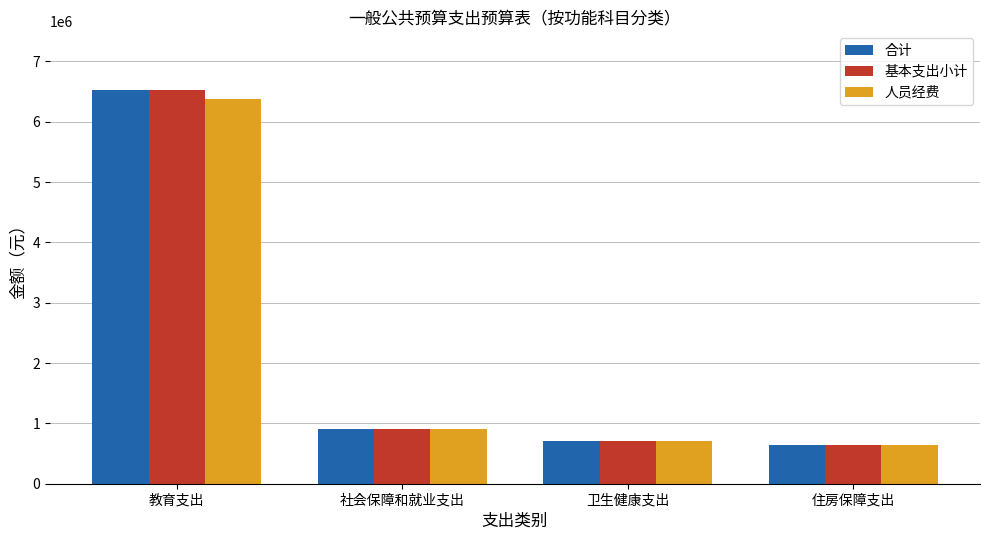

Reading left to right, what are all the values shown in this chart?

合计: 教育支出=6521542.7	社会保障和就业支出=910174.9	卫生健康支出=705206.5	住房保障支出=635199.8
基本支出小计: 教育支出=6521542.7	社会保障和就业支出=910174.9	卫生健康支出=705206.5	住房保障支出=635199.8
人员经费: 教育支出=6383558.7	社会保障和就业支出=910174.9	卫生健康支出=705206.5	住房保障支出=635199.8